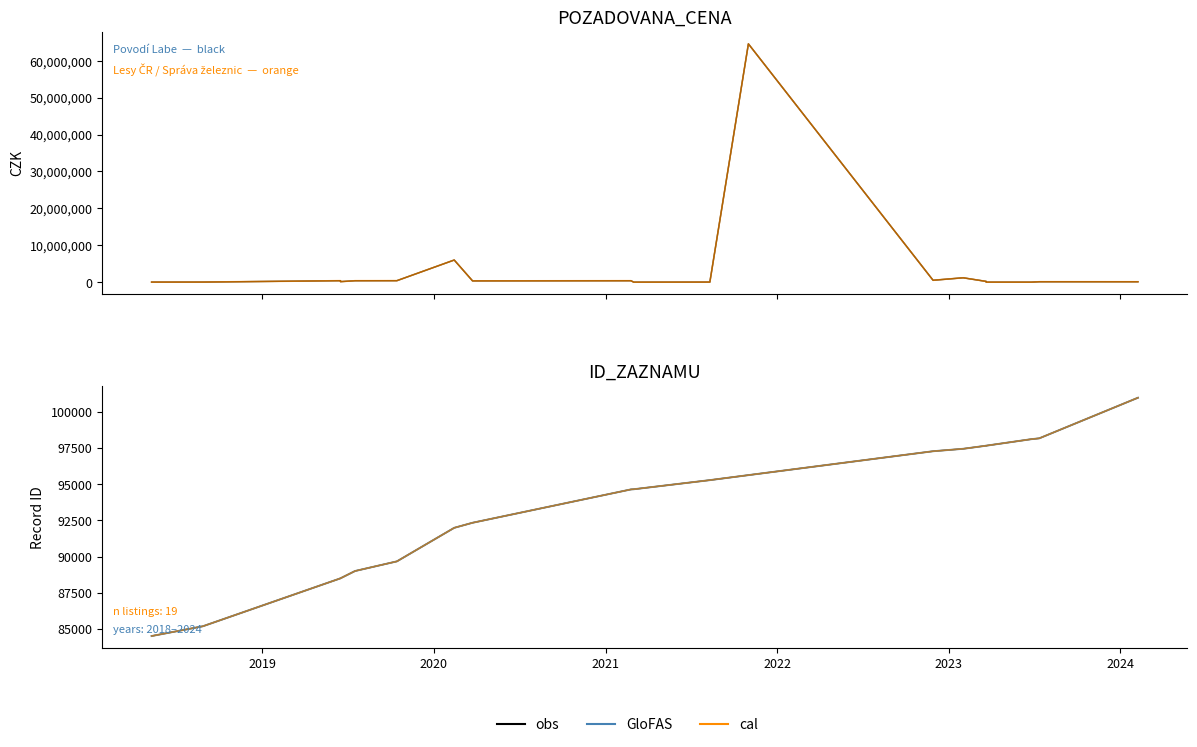

What is the smallest value displayed?

2860